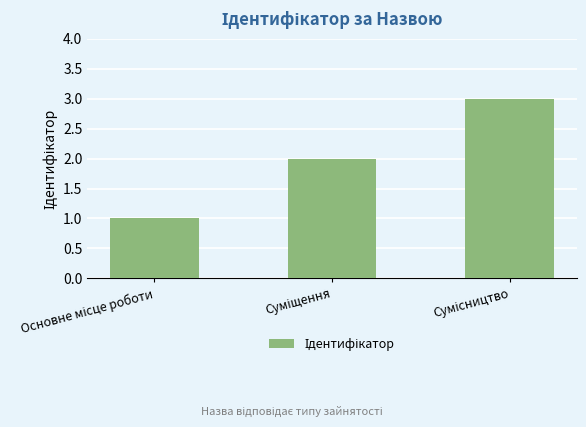

What is the value of the 2nd bar from the left?

2